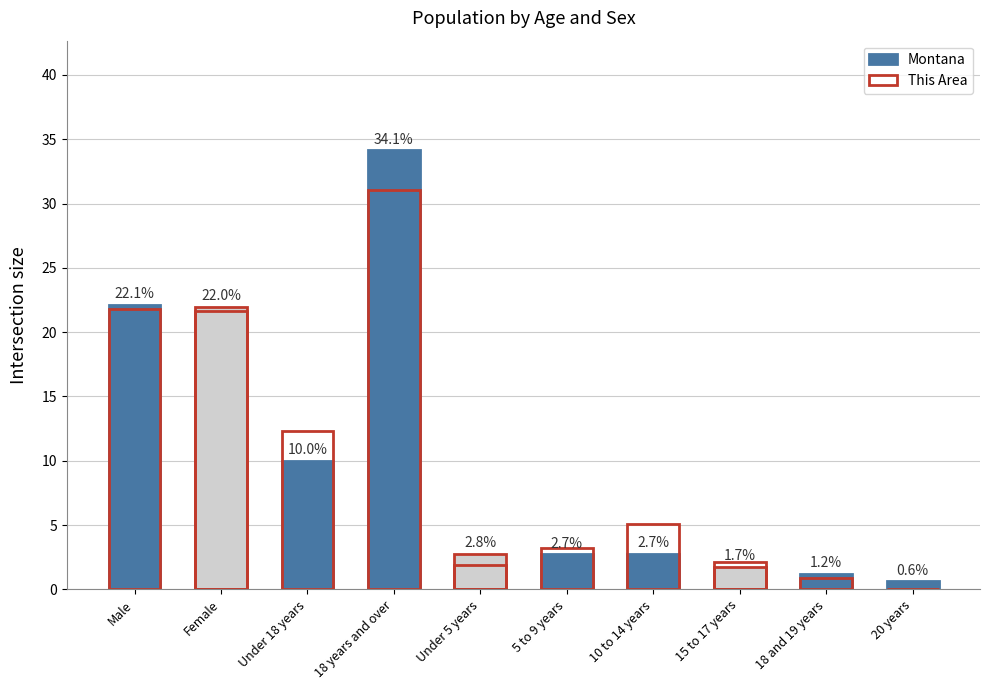

Between 10 to 14 years and Under 18 years, which is larger?

Under 18 years